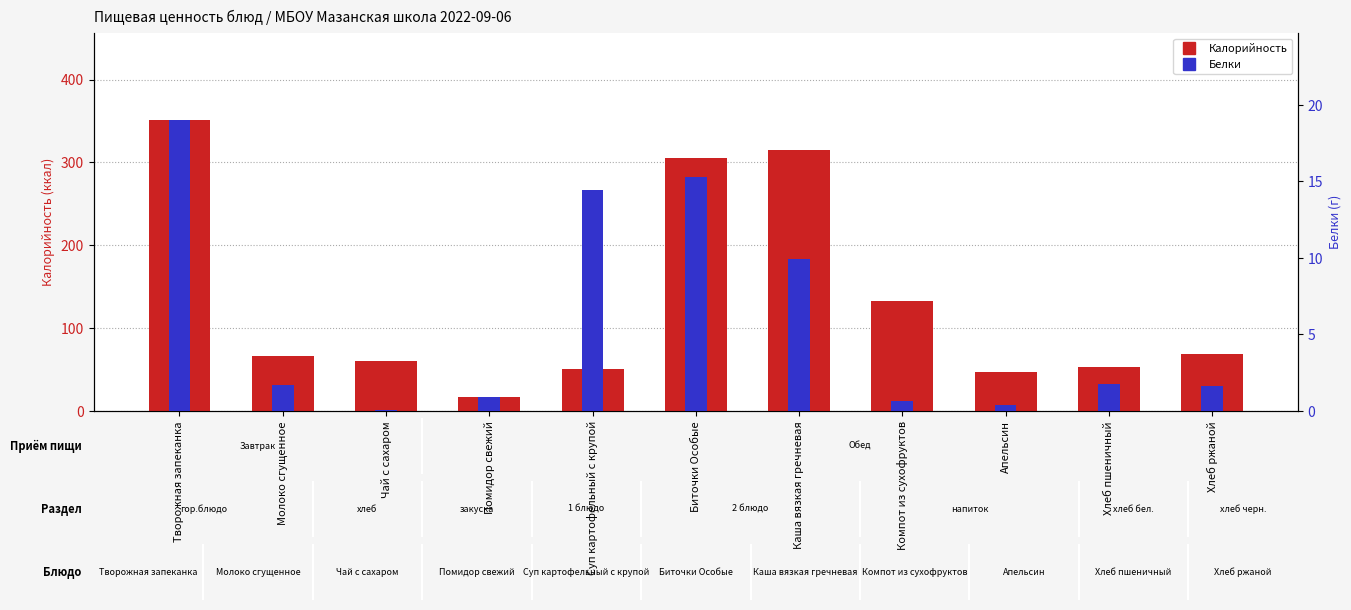

The Калорийность series shows 305.6 at Биточки Особые. True or false?

True